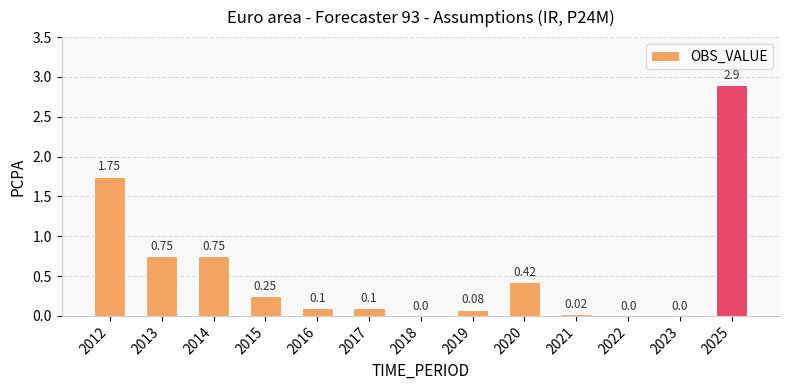

What is the sum of all values?

7.1